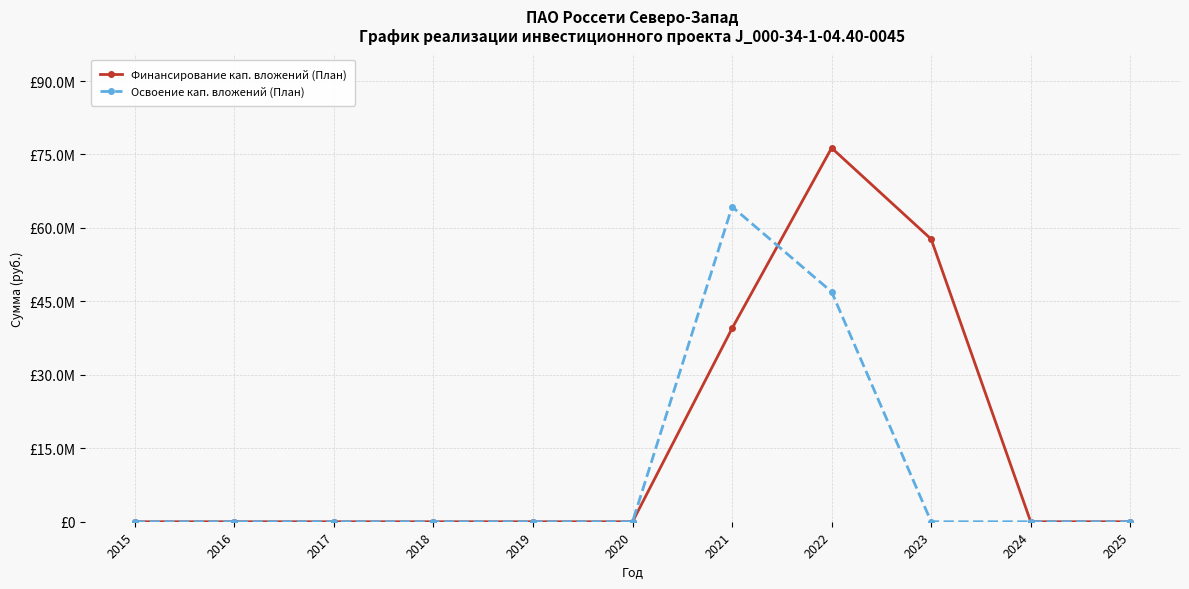

True or false: Освоение кап. вложений (План) has a value of 0 at 2025.

True